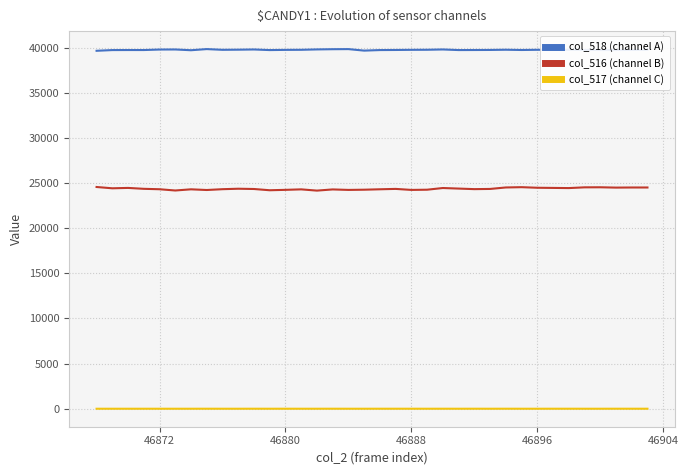

List the series in order of their overall mean, highest first.

col_518 (channel A), col_516 (channel B), col_517 (channel C)